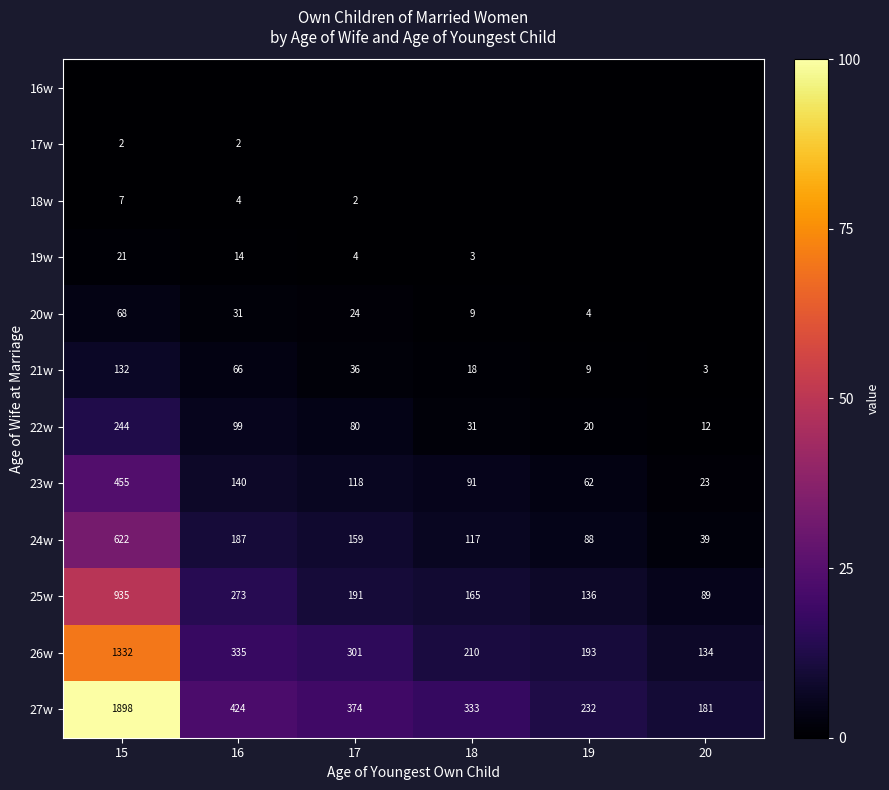

At which category is the sum across all series the highest?

15